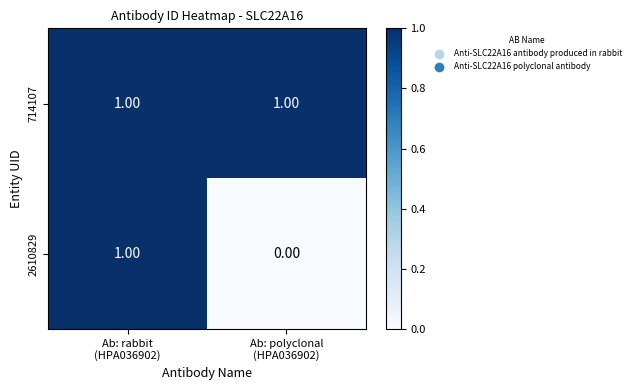

List the series in order of their overall mean, highest first.

714107, 2610829